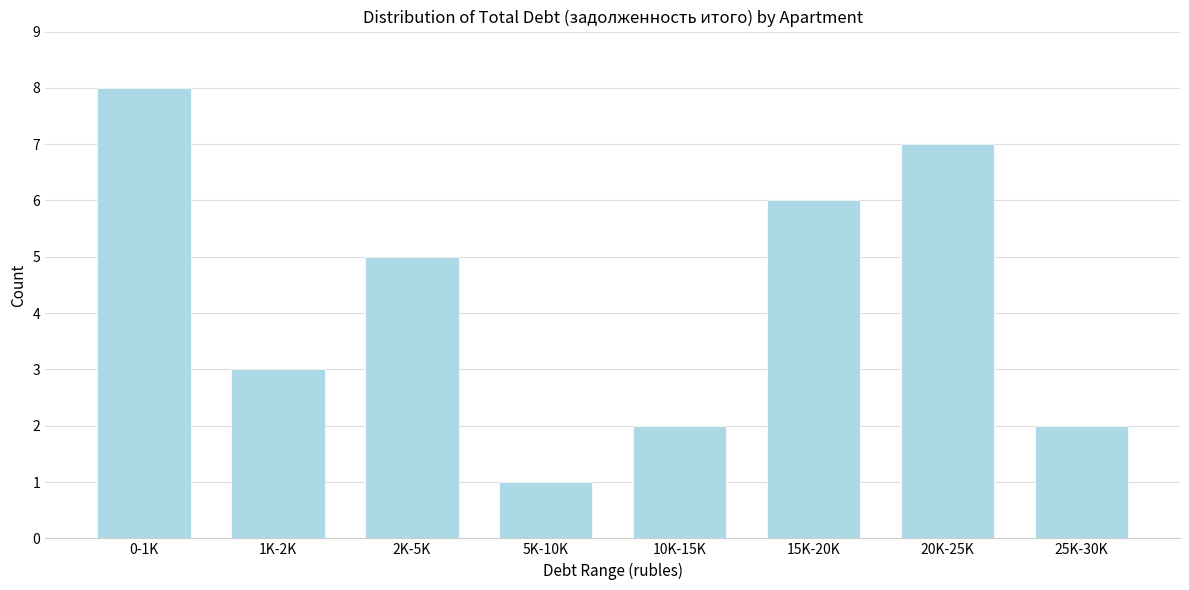

Reading left to right, extract all data points from this chart.

0-1K=8	1K-2K=3	2K-5K=5	5K-10K=1	10K-15K=2	15K-20K=6	20K-25K=7	25K-30K=2